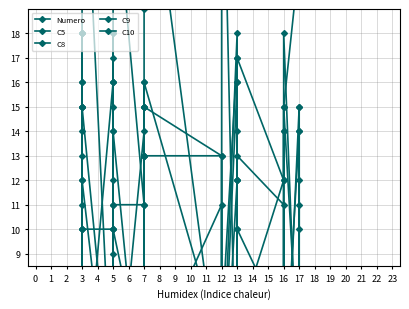

Between 17 and 16, which is larger?

17